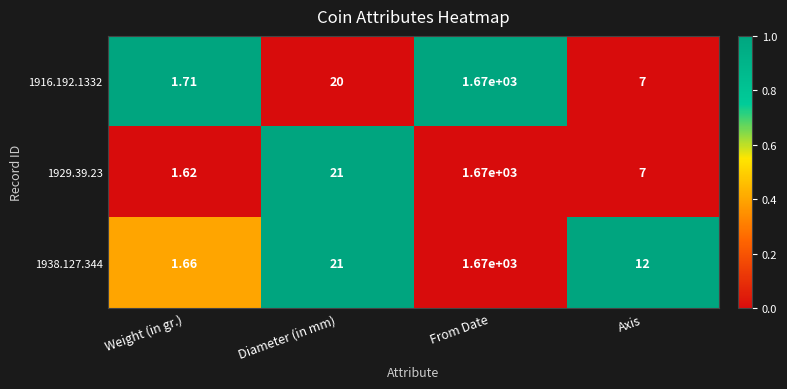

What is the spread (max minus min) of values at From Date?

0.0